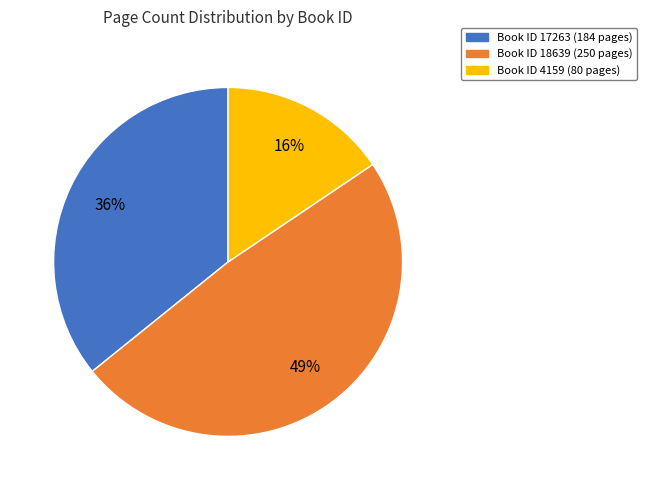

How many segments does this pie chart have?

3